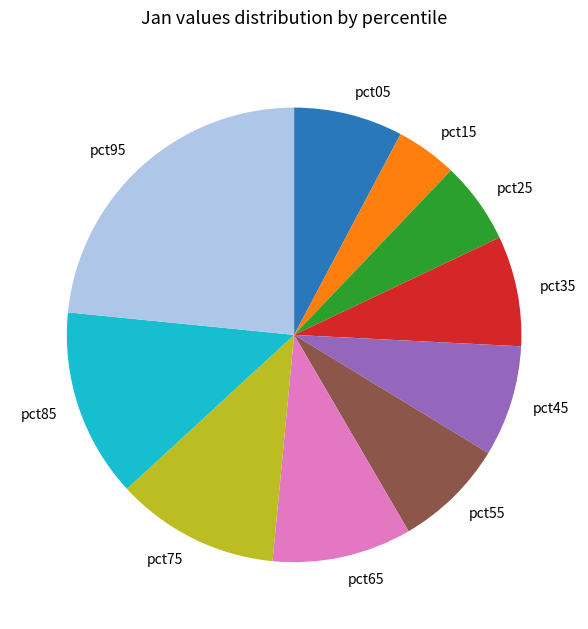

Count the number of slices in the pie.

10